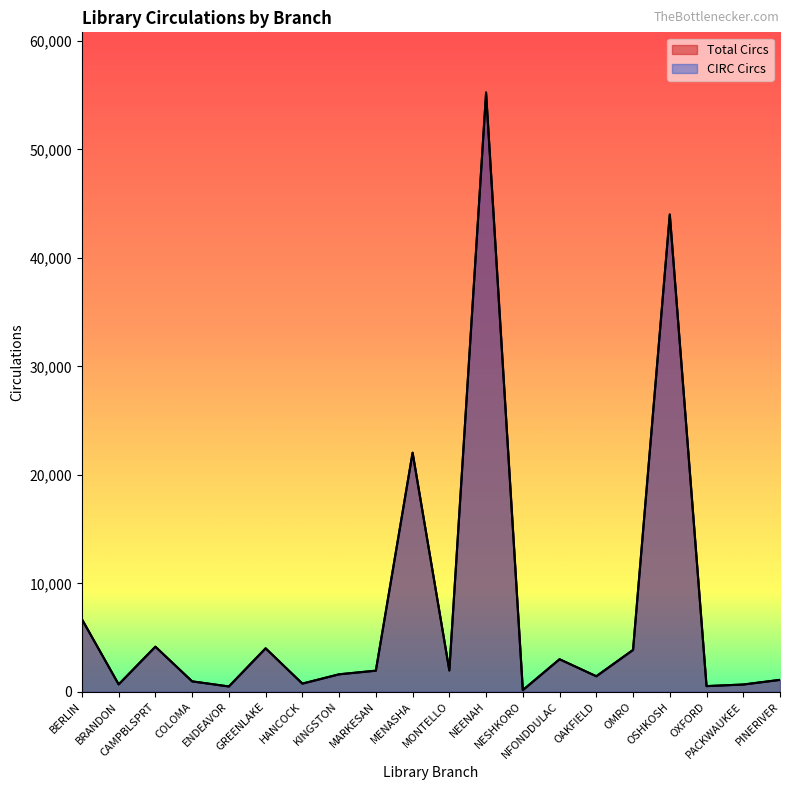

What is the difference between the second highest and minimum values?

43855